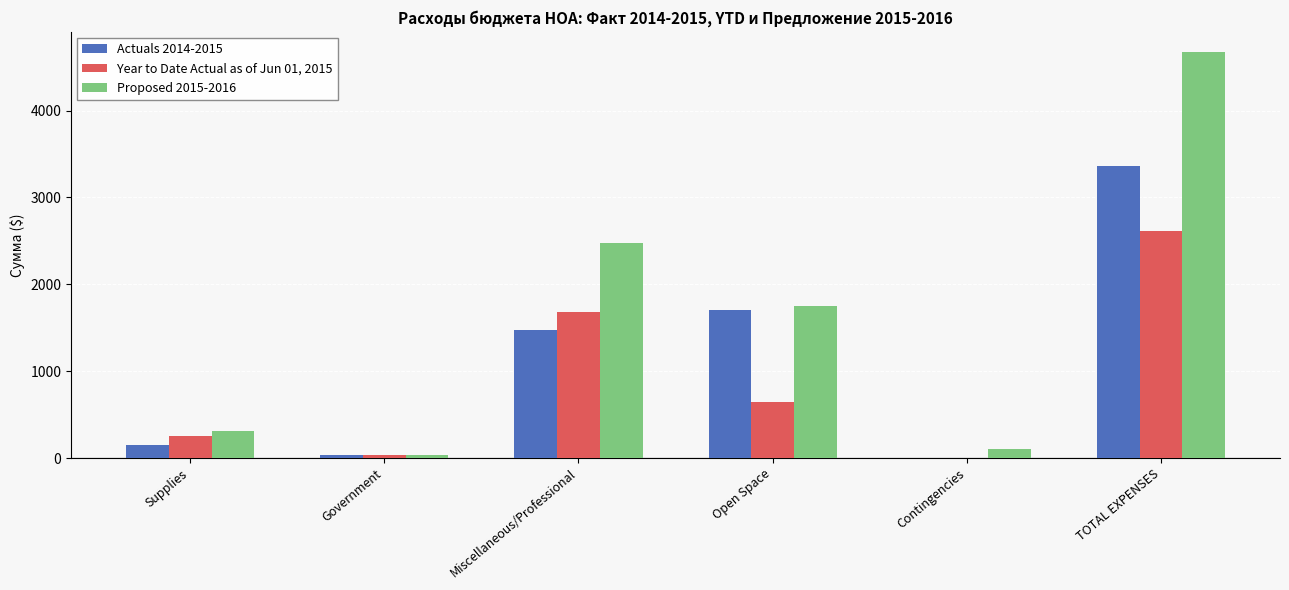

What is the greatest value displayed?

4672.0